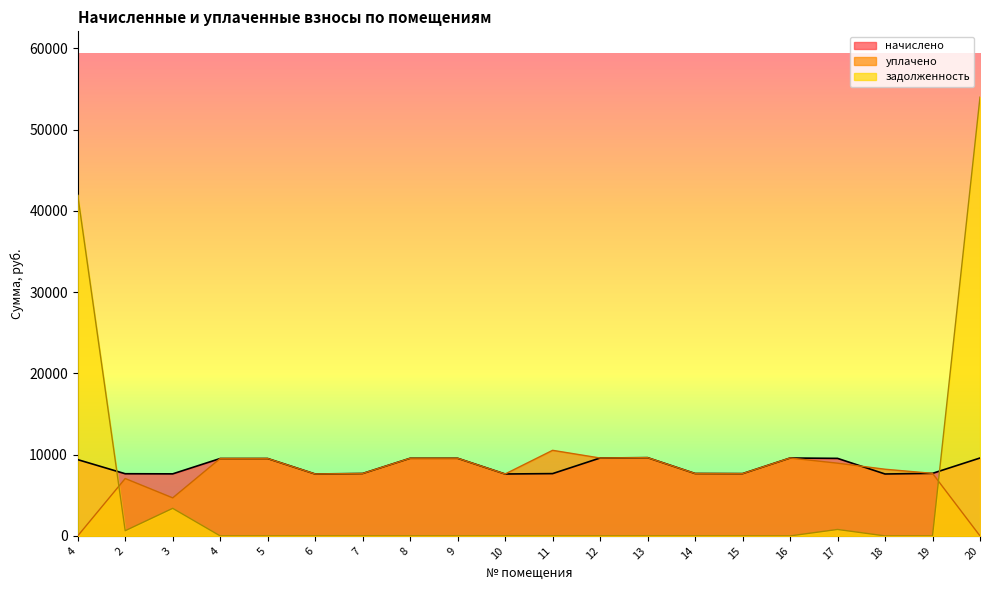

Rank the categories by задолженность value from highest to lowest.

20, 4, 3, 17, 2, 4, 5, 6, 7, 8, 9, 10, 11, 12, 13, 14, 15, 16, 18, 19